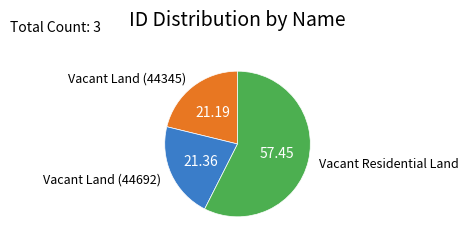

Is there a majority slice in this chart?

Yes